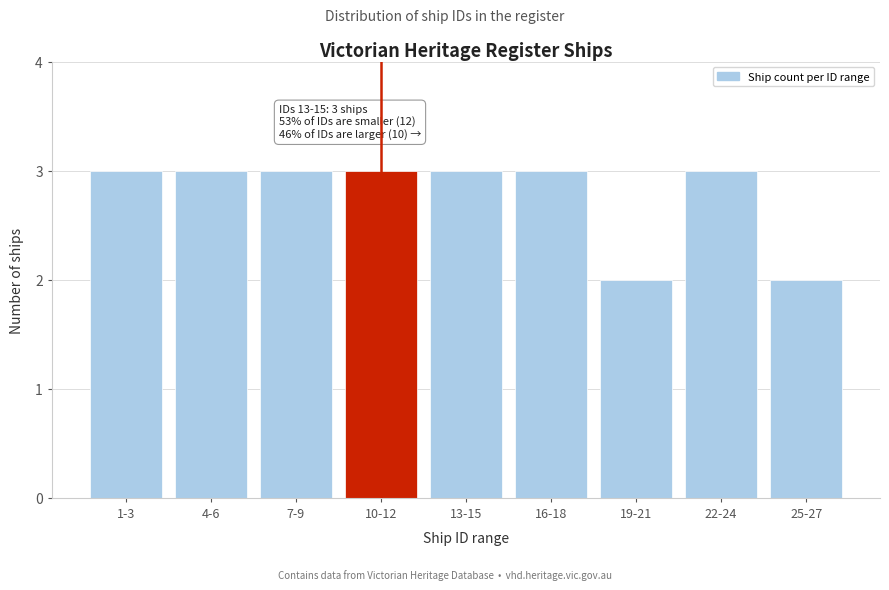

Reading left to right, extract all data points from this chart.

3	3	3	3	3	3	2	3	2